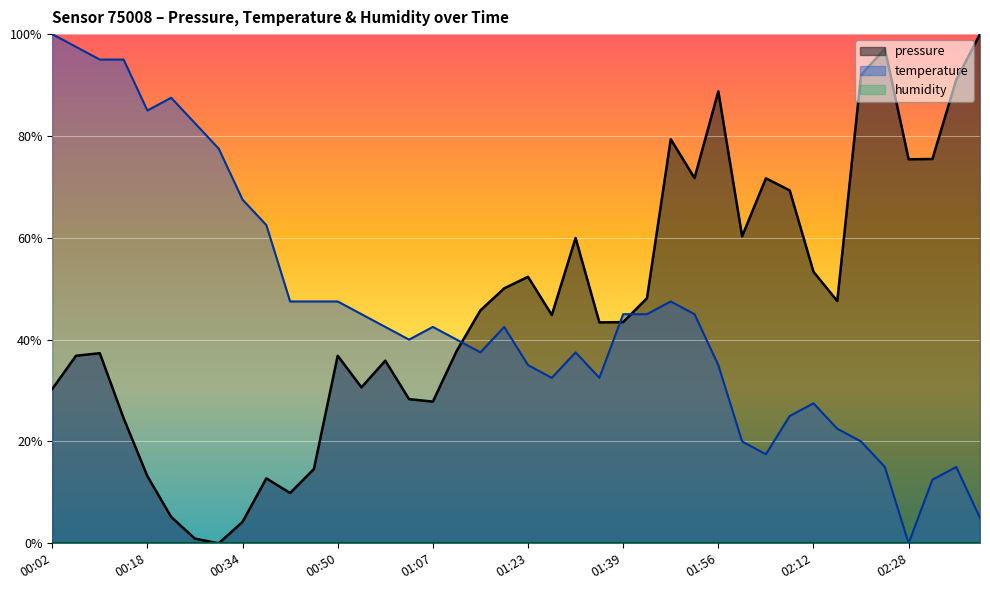

Is it true that pressure equals 37.8 at 01:11?

True